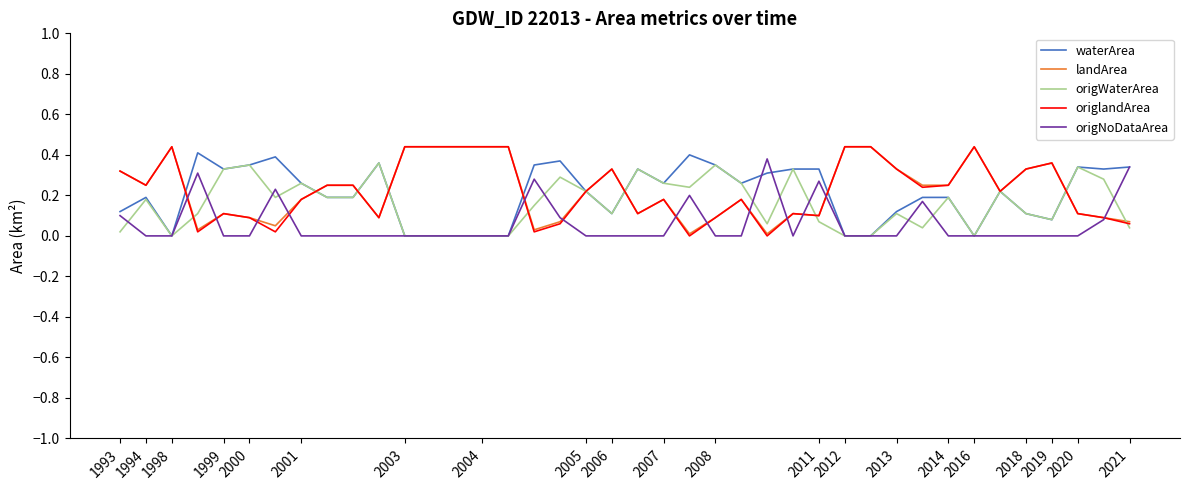

Between which two adjacent categories do origNoDataArea and landArea first intersect?

1998 and 1999